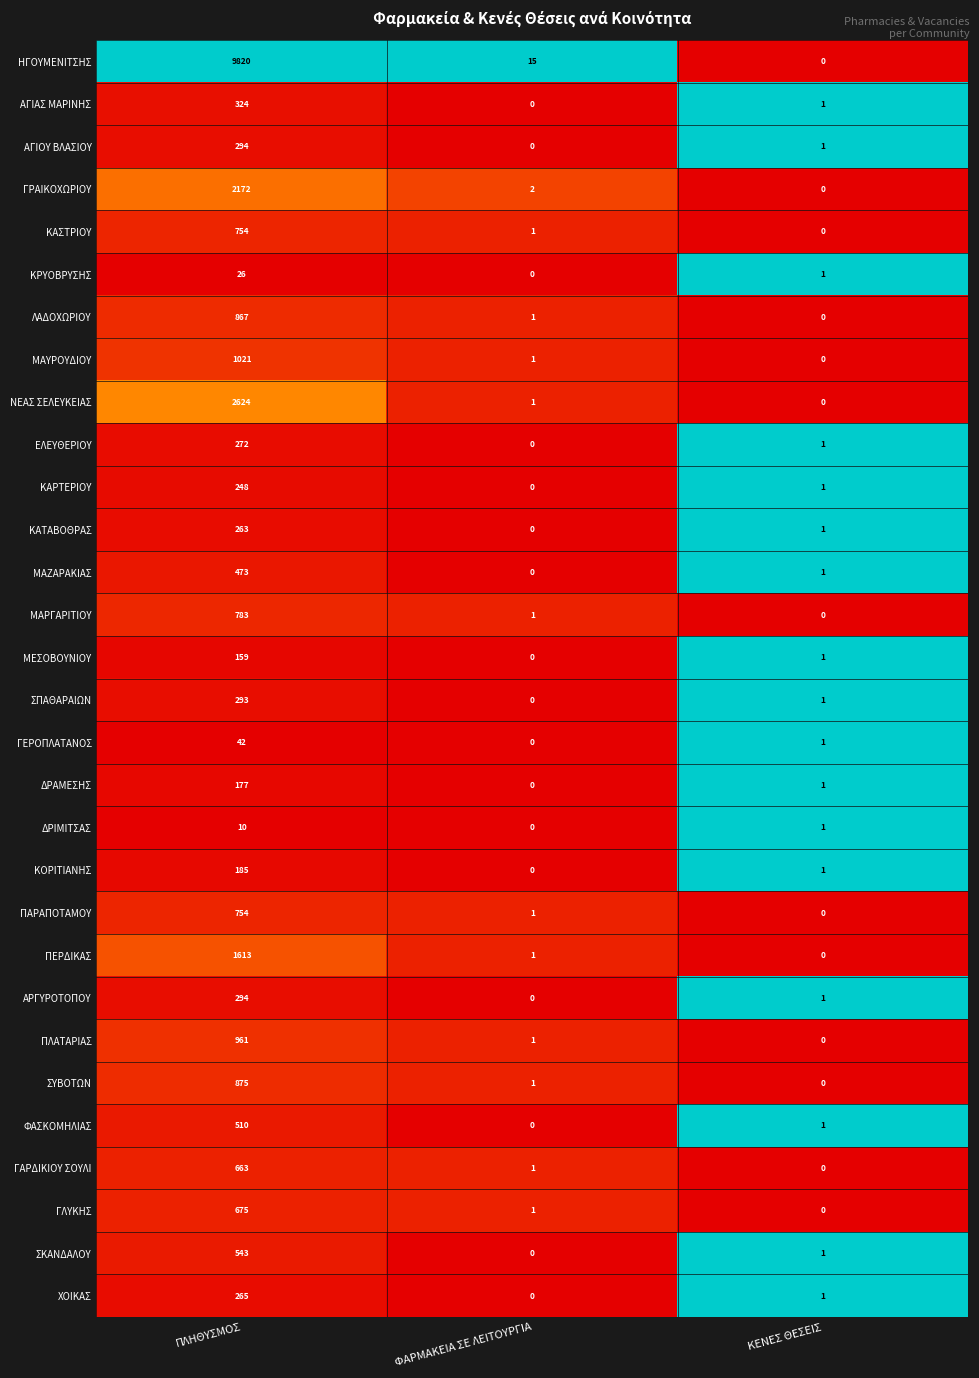

Count the number of categories in the chart.

3